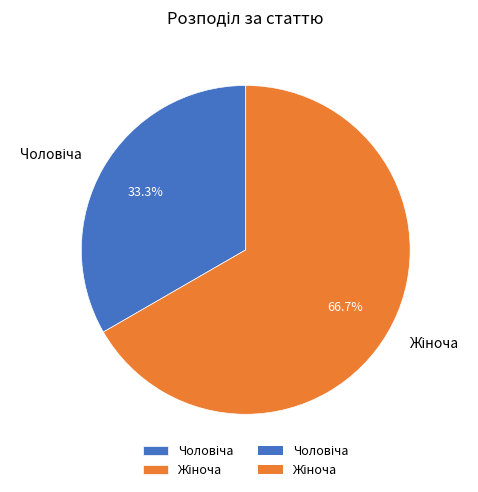

Is there a majority slice in this chart?

Yes